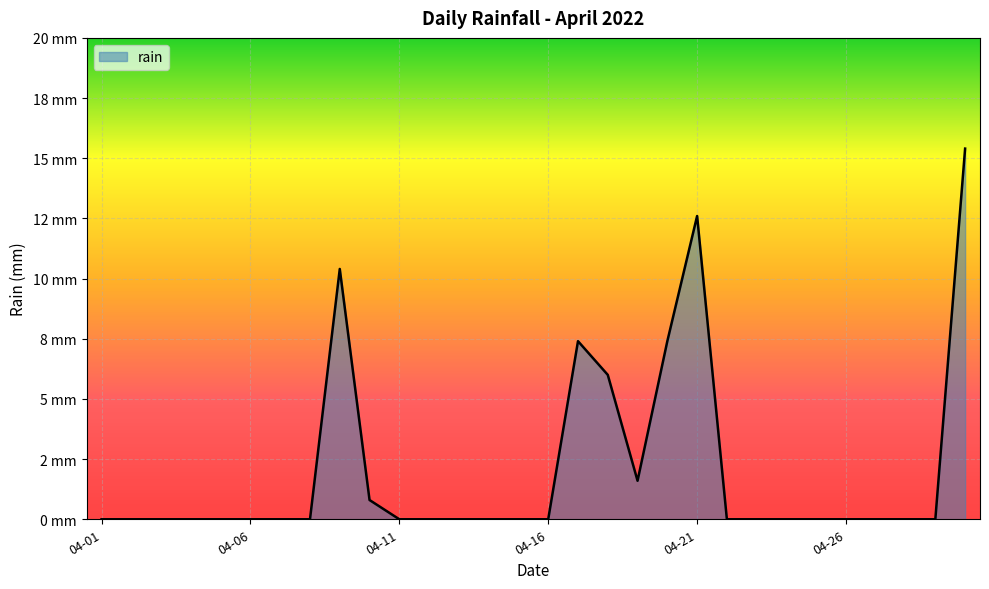

List the labels in order of value, largest first.

2022-04-30, 2022-04-21, 2022-04-09, 2022-04-17, 2022-04-20, 2022-04-18, 2022-04-19, 2022-04-10, 2022-04-01, 2022-04-02, 2022-04-03, 2022-04-04, 2022-04-05, 2022-04-06, 2022-04-07, 2022-04-08, 2022-04-11, 2022-04-12, 2022-04-13, 2022-04-14, 2022-04-15, 2022-04-16, 2022-04-22, 2022-04-23, 2022-04-24, 2022-04-25, 2022-04-26, 2022-04-27, 2022-04-28, 2022-04-29